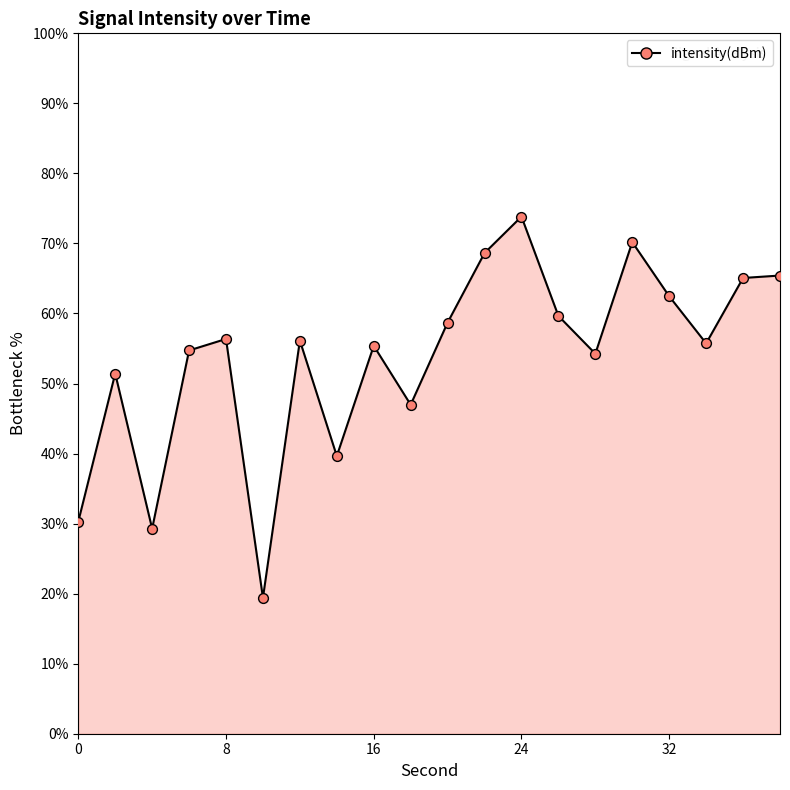

What is the change in value from 16 to 28?

-1.1